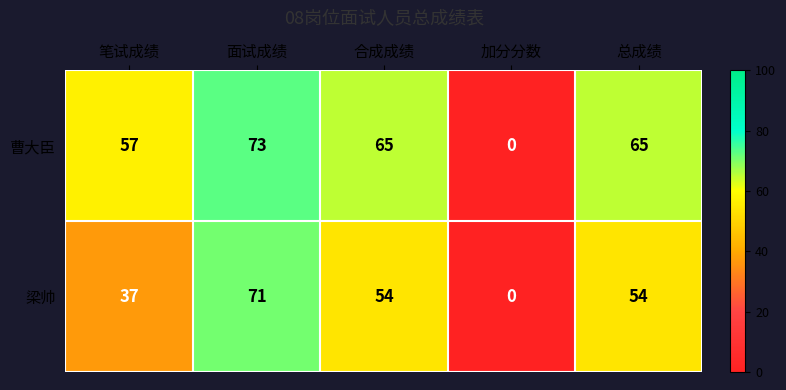

Reading left to right, extract all data points from this chart.

曹大臣: 笔试成绩=57	面试成绩=73	合成成绩=65	加分分数=0	总成绩=65
梁帅: 笔试成绩=37	面试成绩=71	合成成绩=54	加分分数=0	总成绩=54